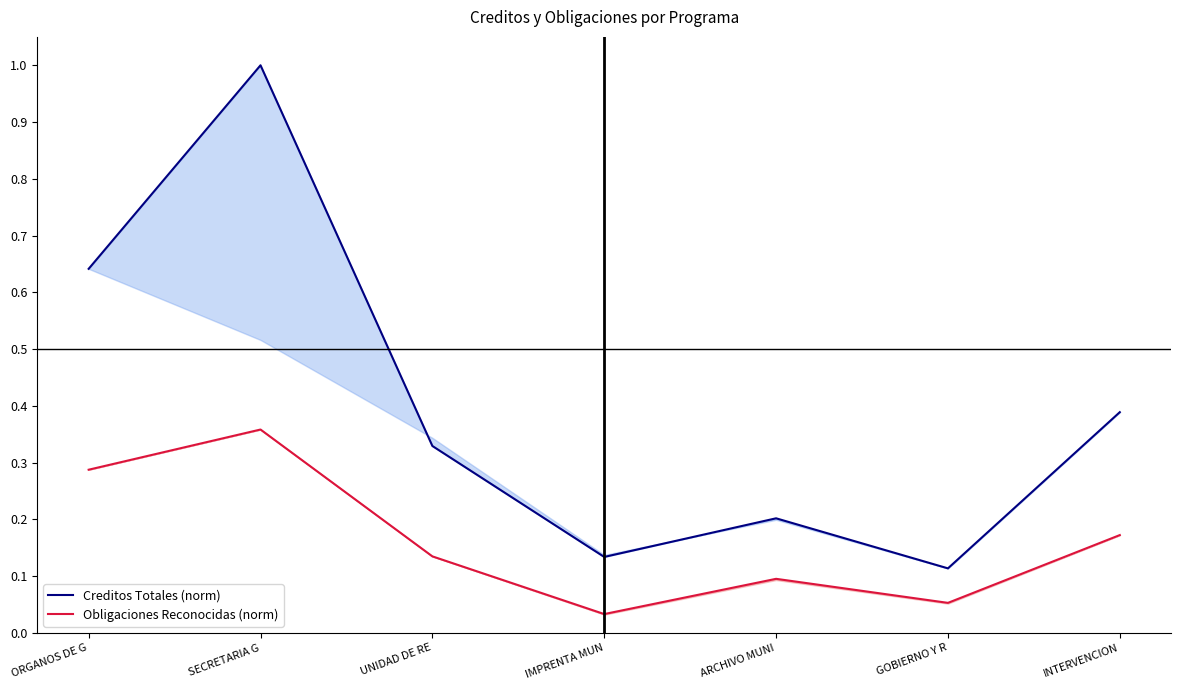

What are all the series names shown in the legend?

Creditos Totales (norm), Obligaciones Reconocidas (norm)